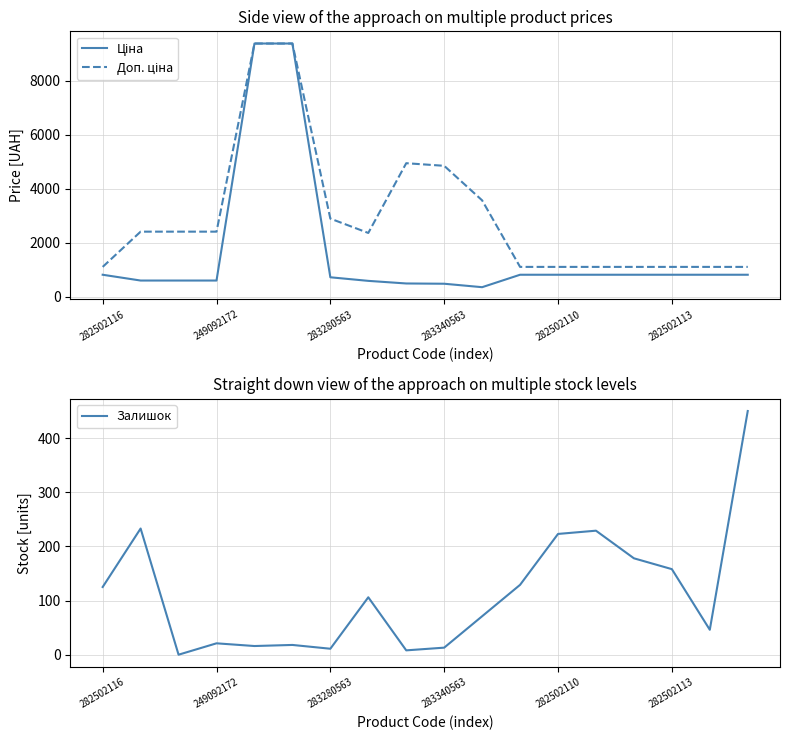

Which series has the largest total across all categories?

Доп. ціна